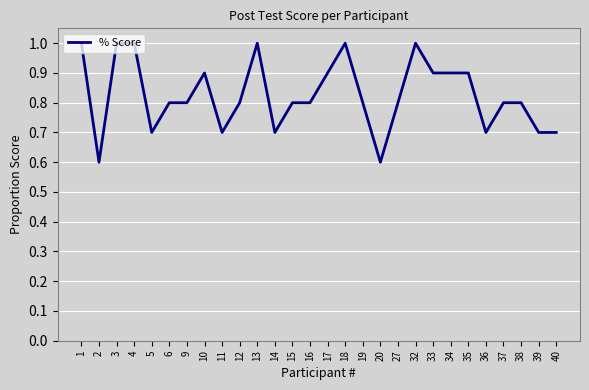

Reading right to left, transcribe all the data shown in this chart.

40=0.7	39=0.7	38=0.8	37=0.8	36=0.7	35=0.9	34=0.9	33=0.9	32=1.0	27=0.8	20=0.6	19=0.8	18=1.0	17=0.9	16=0.8	15=0.8	14=0.7	13=1.0	12=0.8	11=0.7	10=0.9	9=0.8	6=0.8	5=0.7	4=1.0	3=1.0	2=0.6	1=1.0